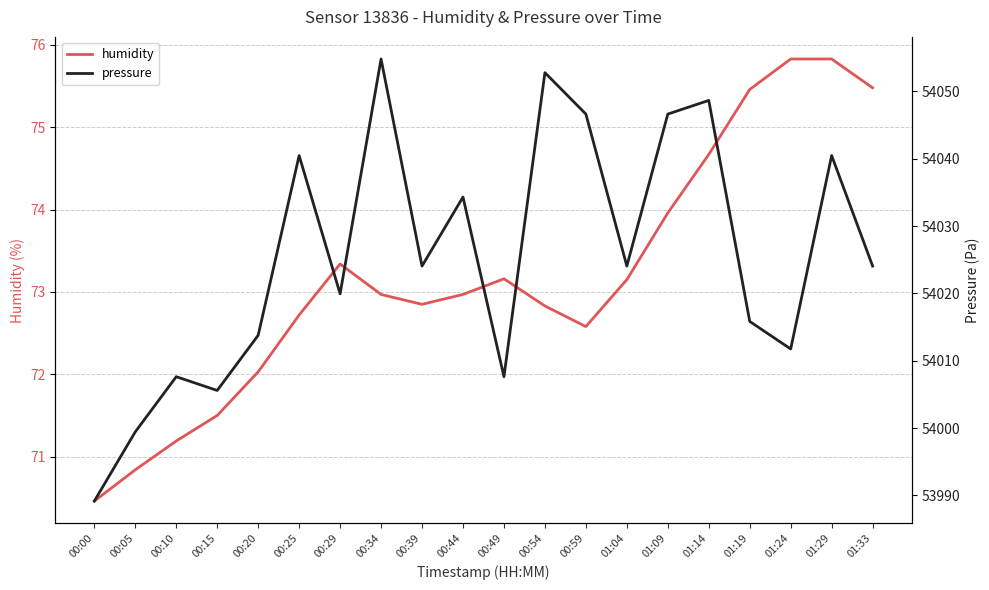

What is the spread (max minus min) of values at 00:59?

53974.0